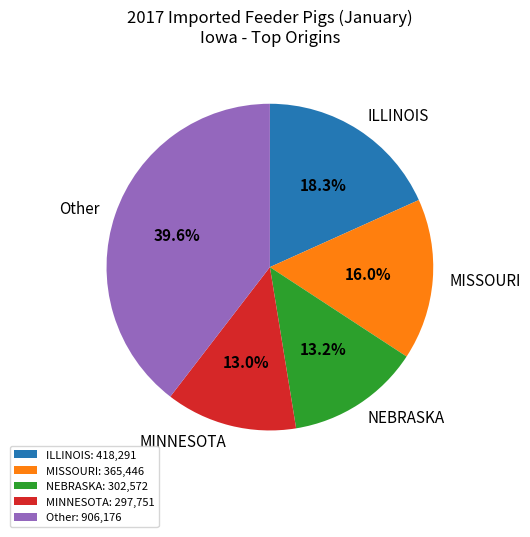

To the nearest percent, what is the average slice percentage?

20%